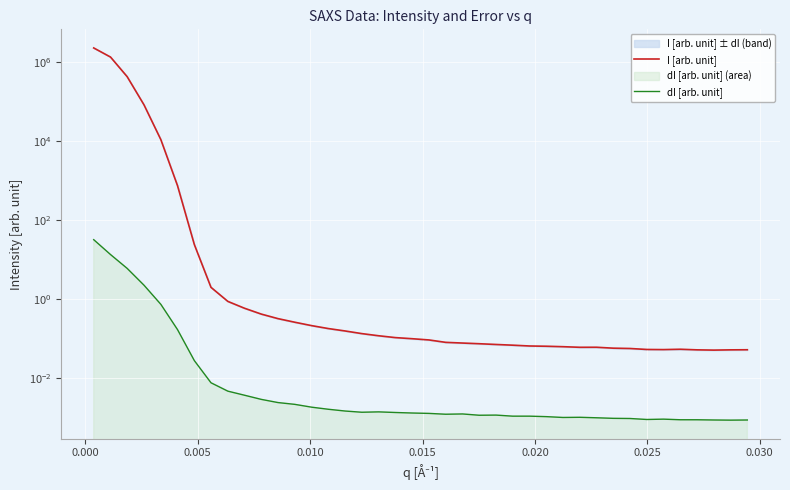

True or false: I [arb. unit] and dI [arb. unit] intersect in this chart.

False